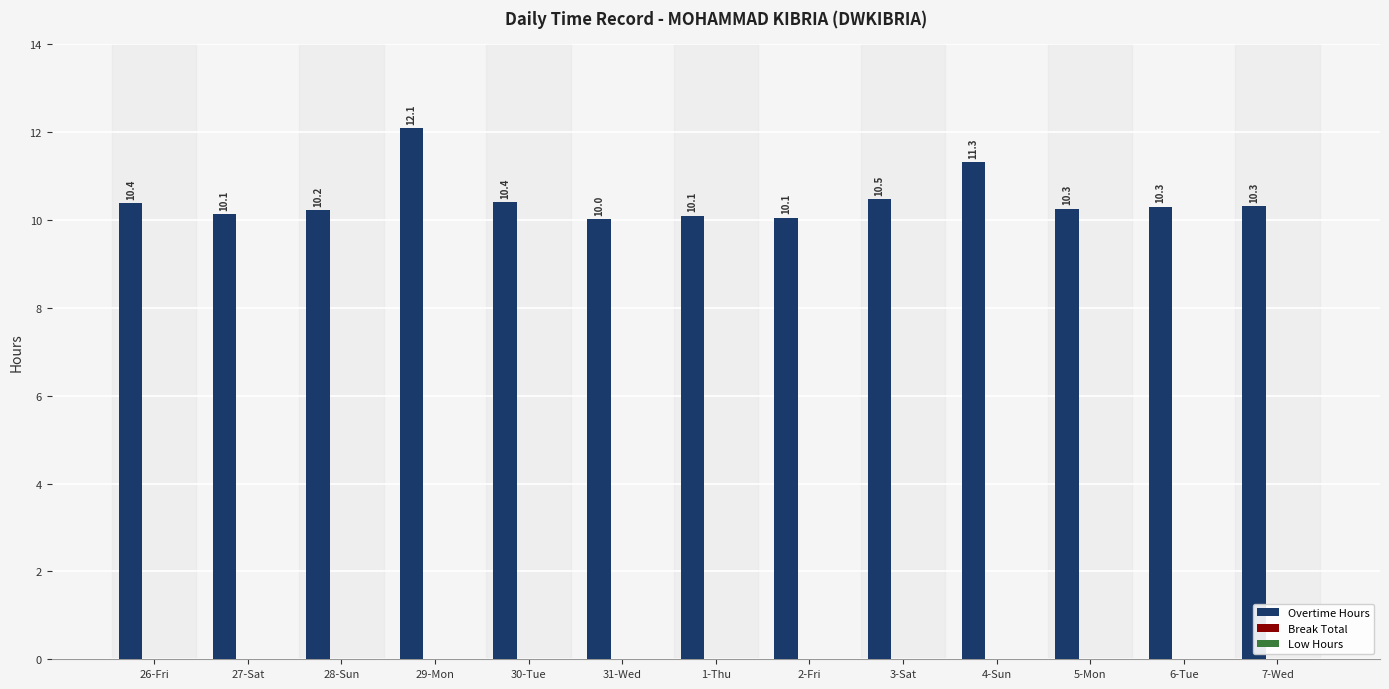

What is the change in value from 1-Thu to 7-Wed?

+0.2